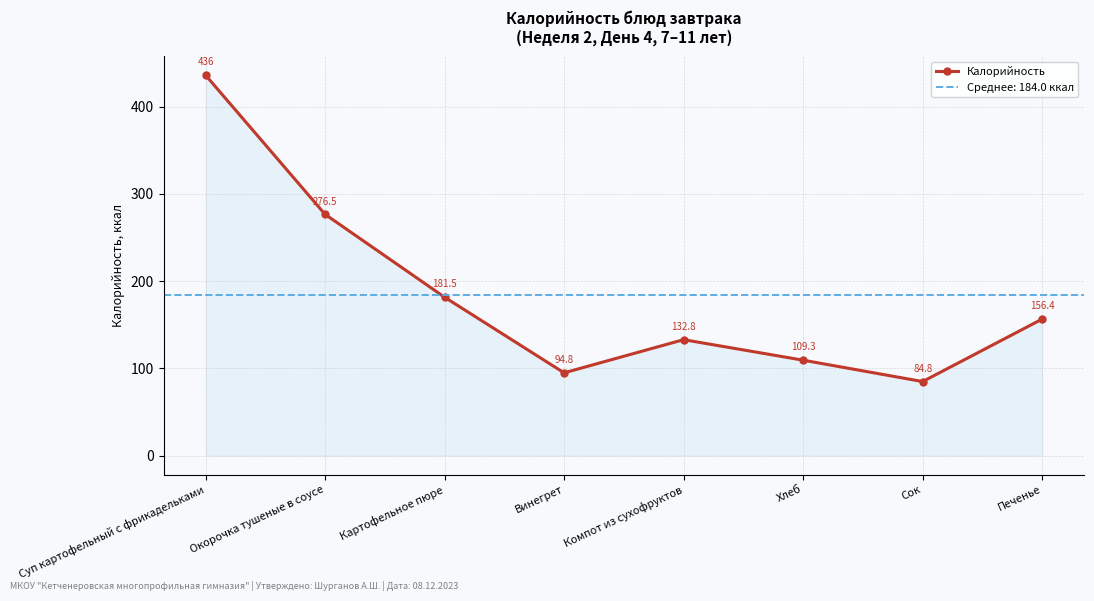

Does the chart have visible grid lines?

Yes